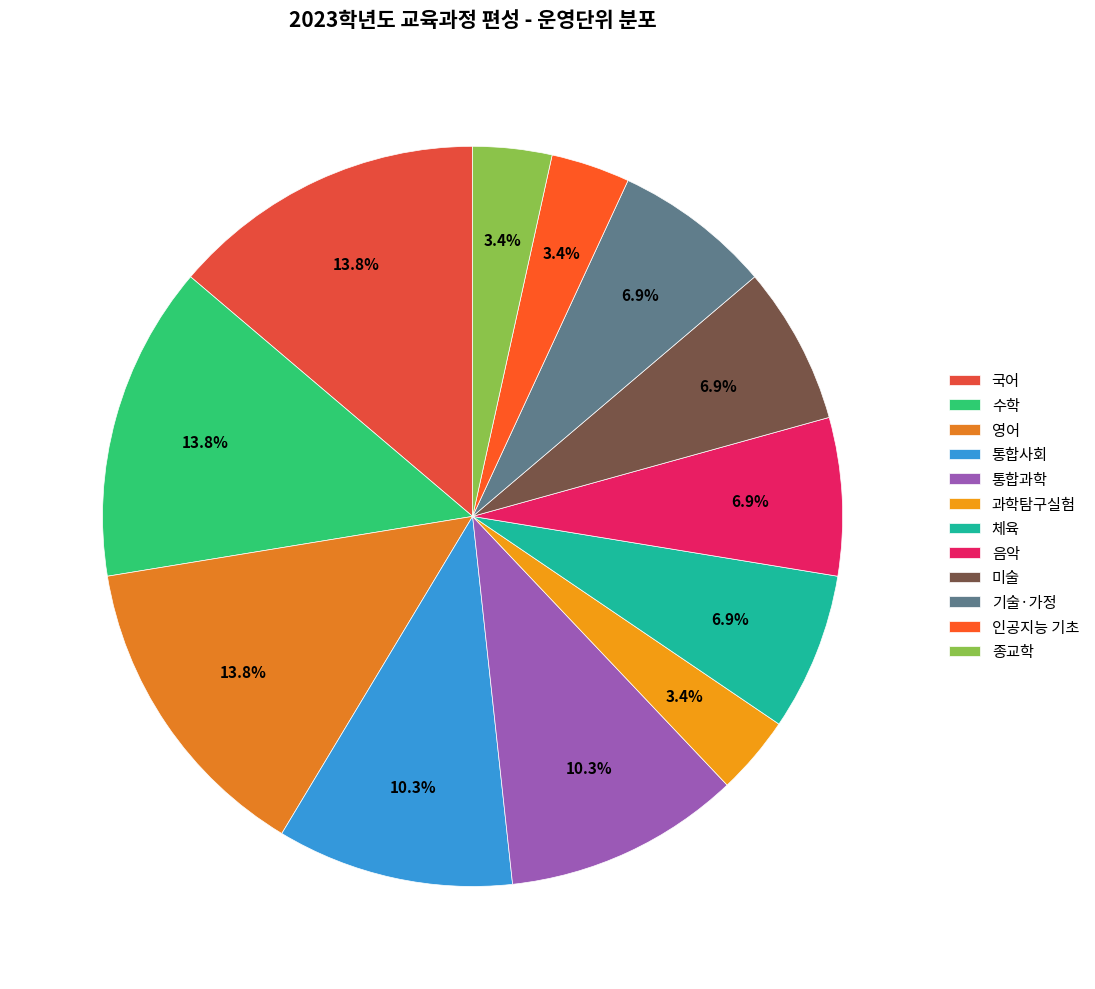

Is it true that 통합사회 is 1% of the pie?

False